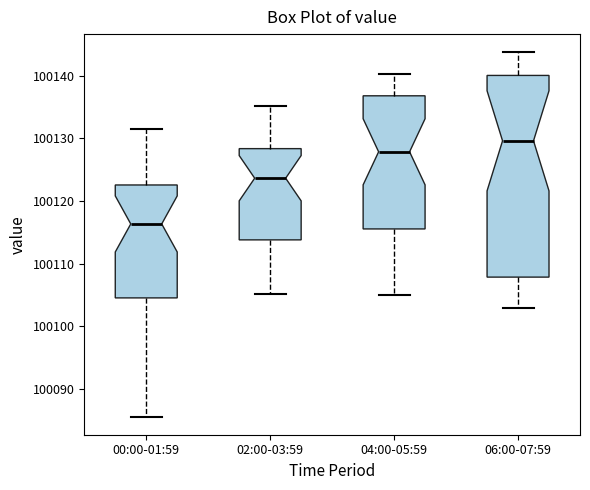

Reading left to right, transcribe this box plot: for each box, give where its median line is, the range the box spans, and where its two whiskers end, as read against the y-axis. The values are not printed on the chart, so give them approximately, as read against the axis.

00:00-01:59: median 100116, box 100105 to 100123, whiskers 100086 to 100132
02:00-03:59: median 100124, box 100114 to 100128, whiskers 100105 to 100135
04:00-05:59: median 100128, box 100116 to 100137, whiskers 100105 to 100140
06:00-07:59: median 100130, box 100108 to 100140, whiskers 100103 to 100144